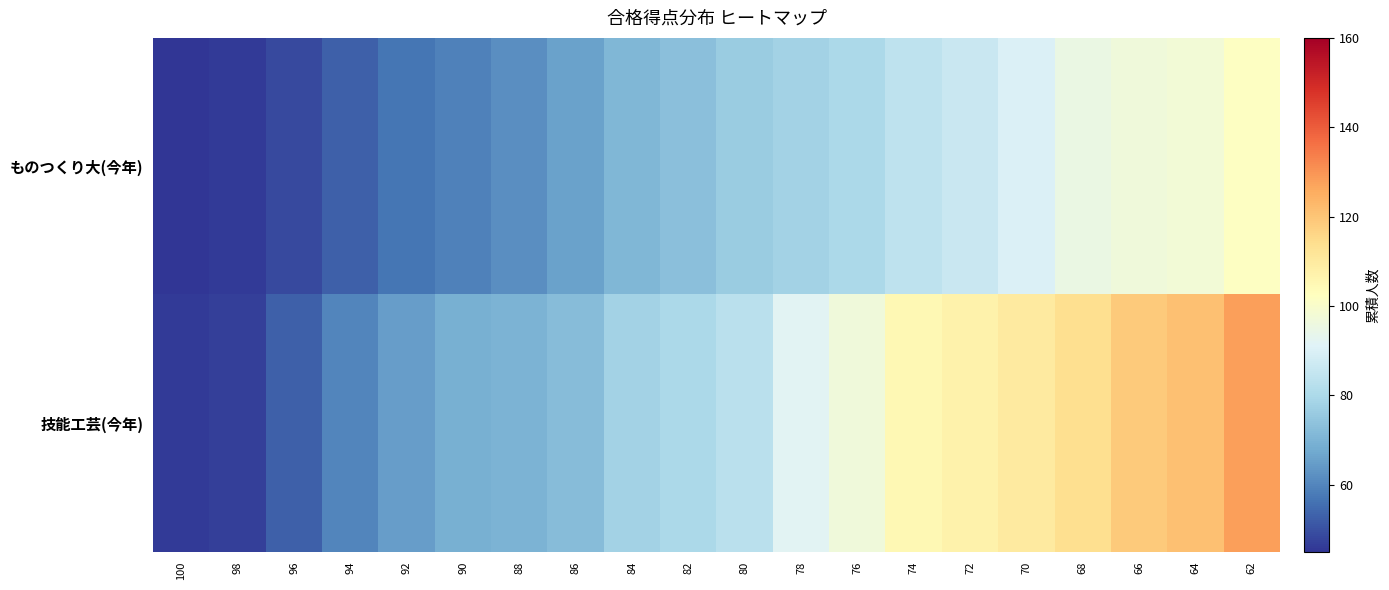

At how many categories does at least one series exceed 112?

4